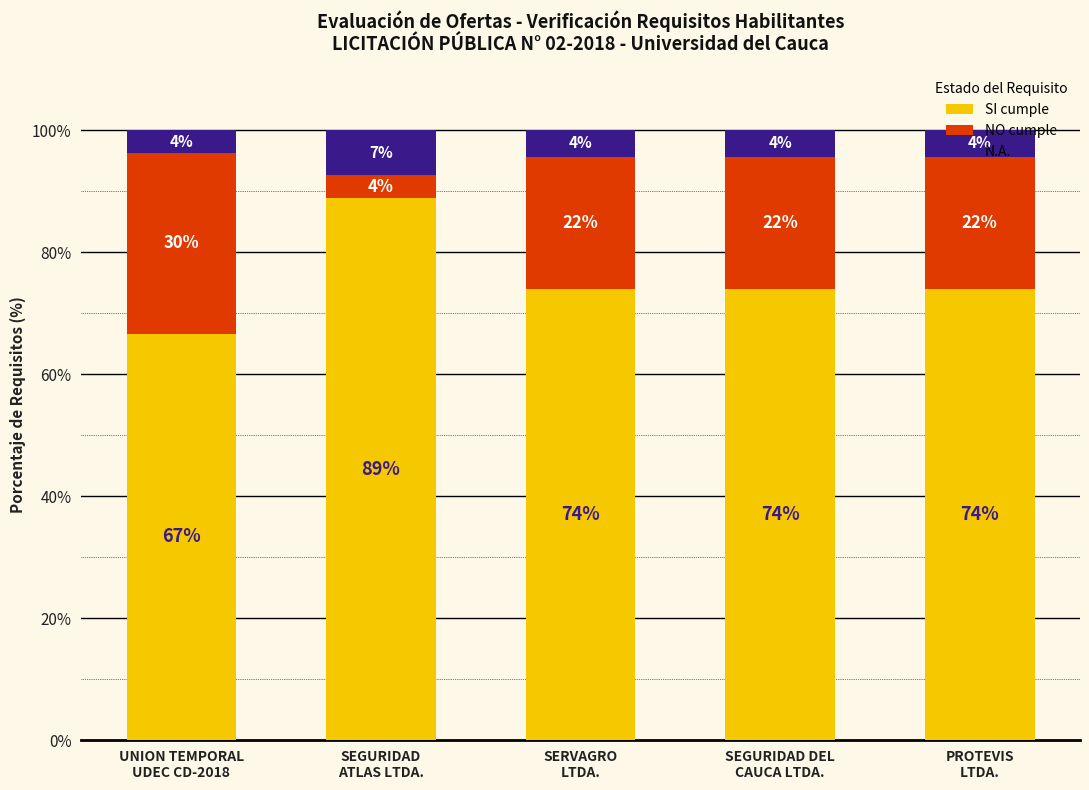

What is the difference between the maximum and second lowest values in the SI cumple series?

15.0